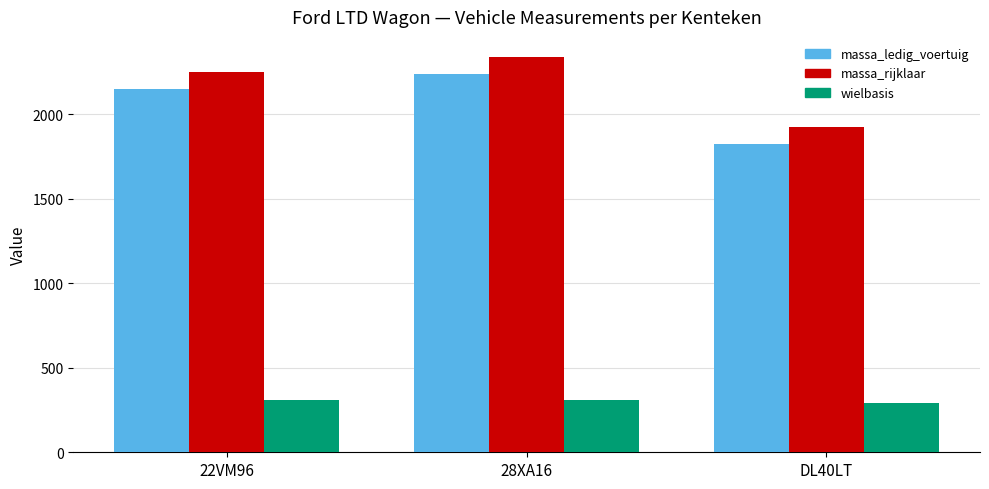

At 28XA16, list the series in order from largest to smallest.

massa_rijklaar, massa_ledig_voertuig, wielbasis